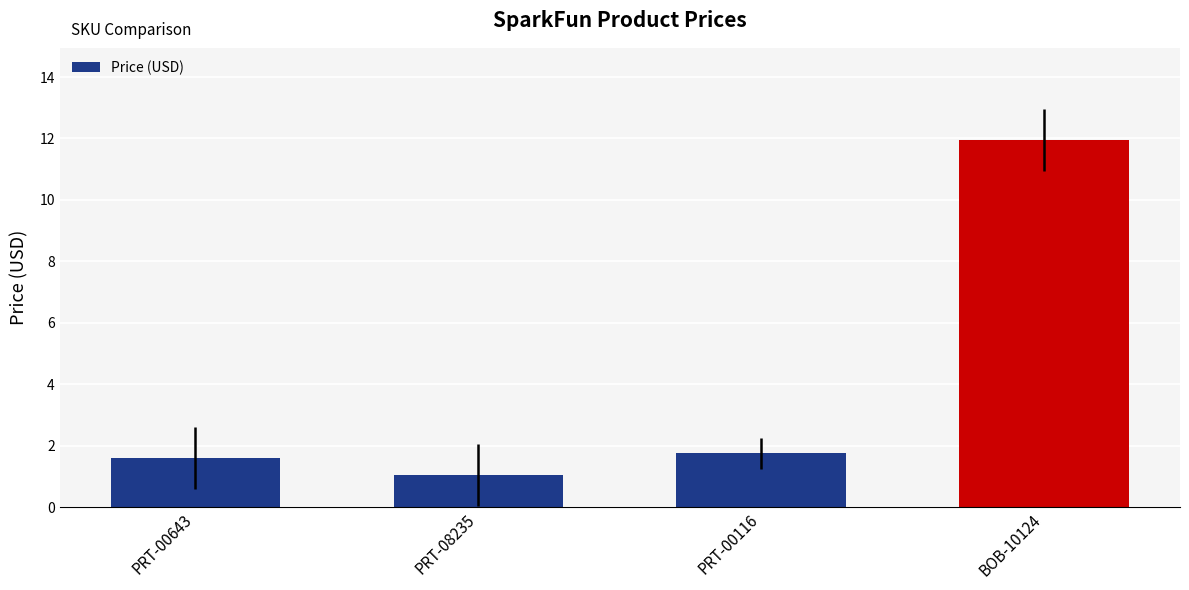

What is the minimum value shown in the chart?

1.1